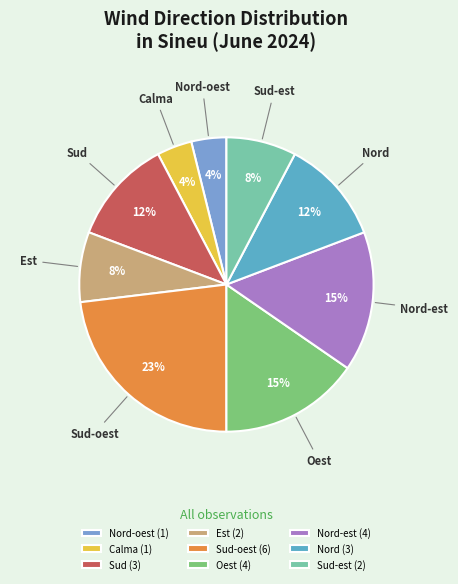

To the nearest percent, what is the average slice percentage?

11%